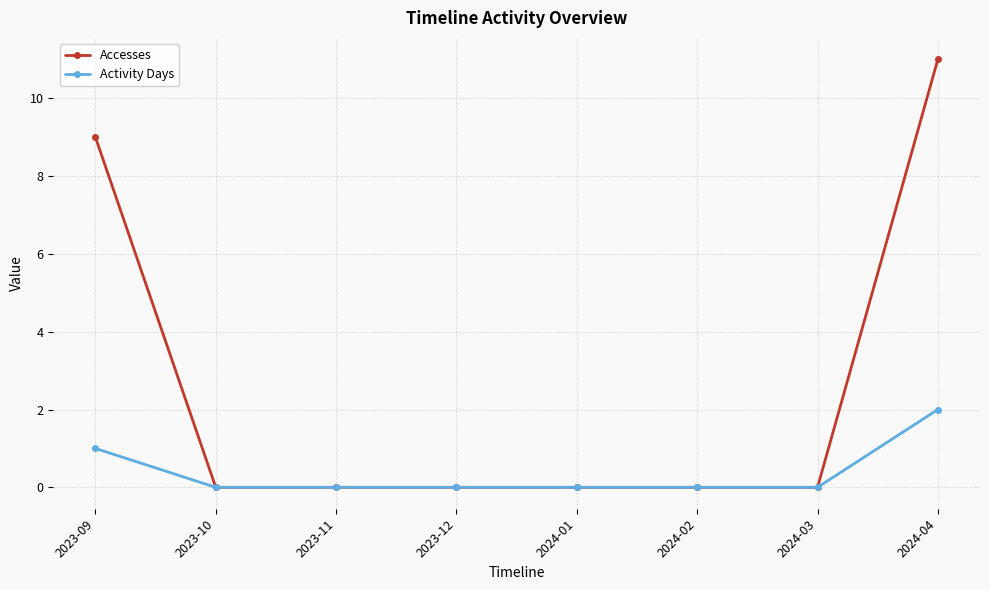

Read the Accesses value at 2023-09, to the nearest 5.

10